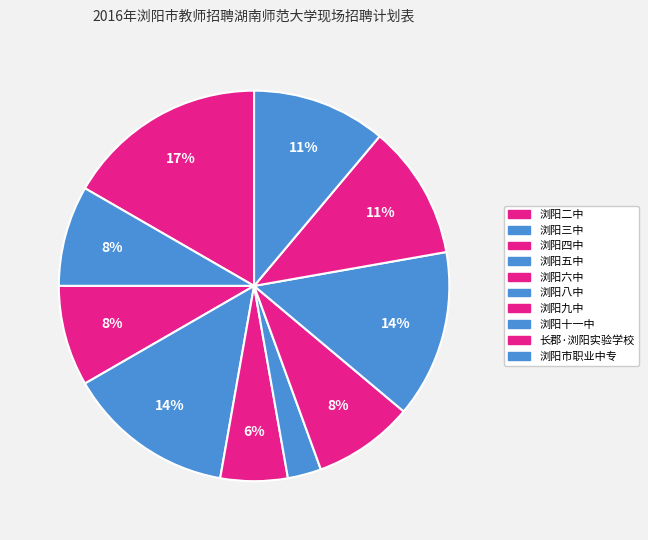

Combined, do 浏阳市职业中专 and 浏阳五中 account for over 50%?

No